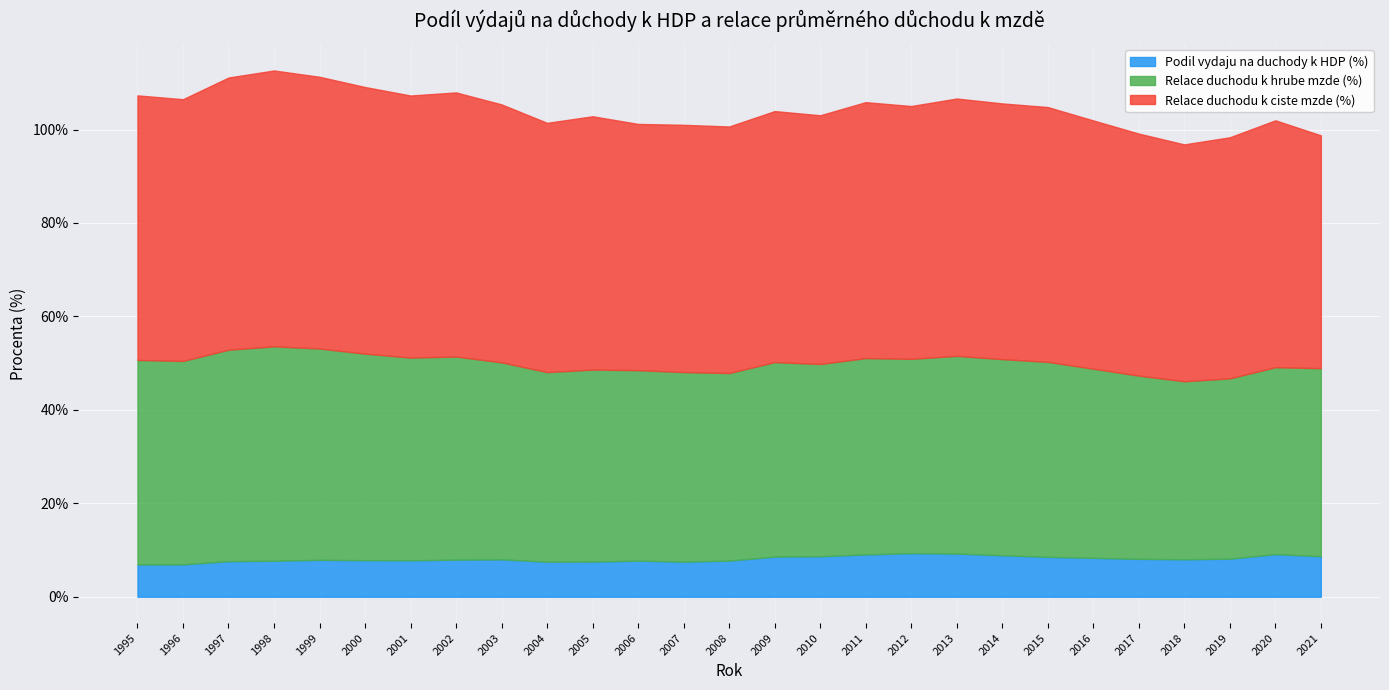

True or false: Relace duchodu k ciste mzde (%) and Relace duchodu k hrube mzde (%) intersect in this chart.

False